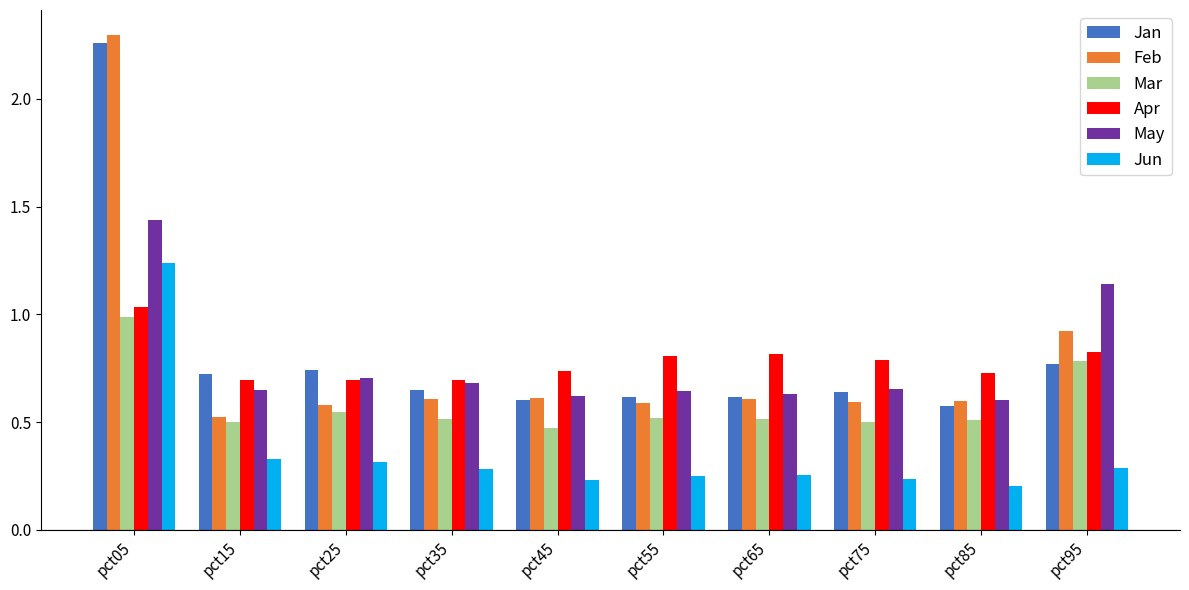

Which label corresponds to the largest value in the chart?

pct05